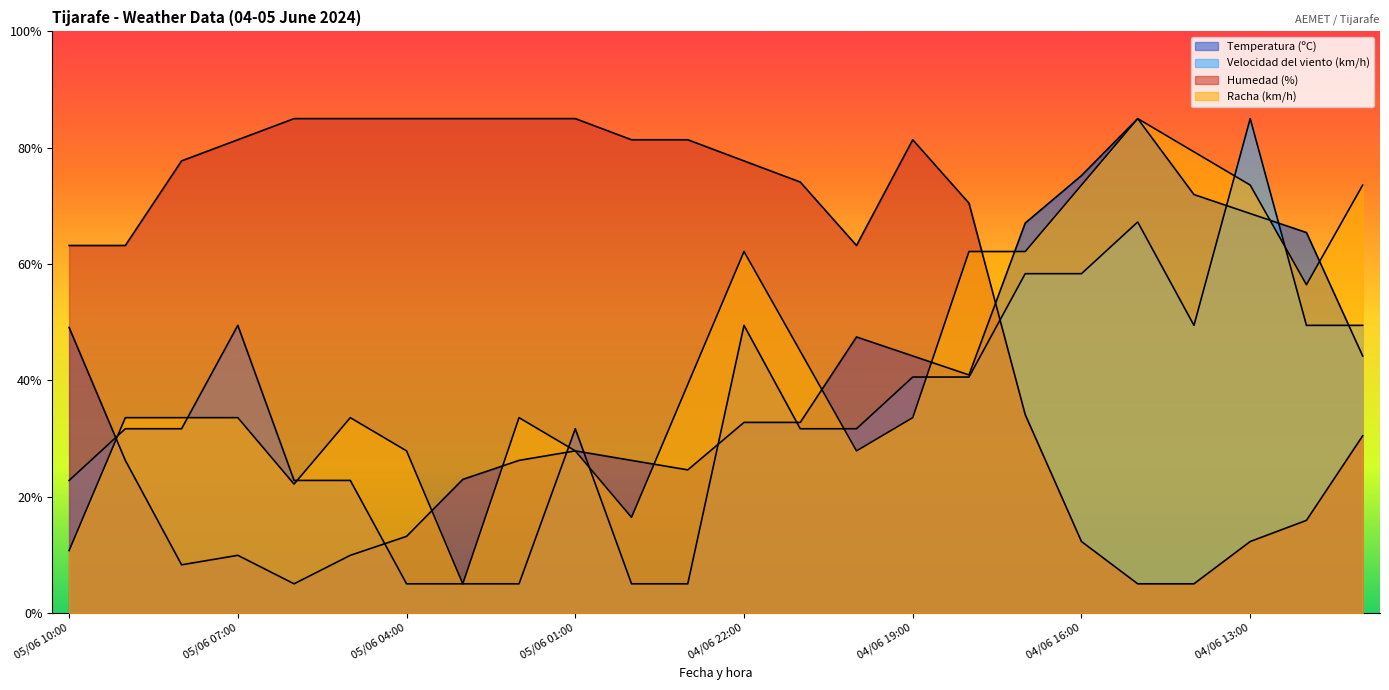

What is the sum of all Velocidad del viento (km/h) values?

848.9